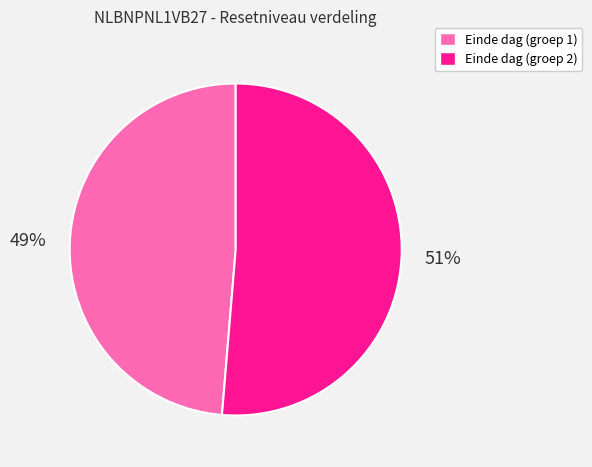

Is there a majority slice in this chart?

Yes